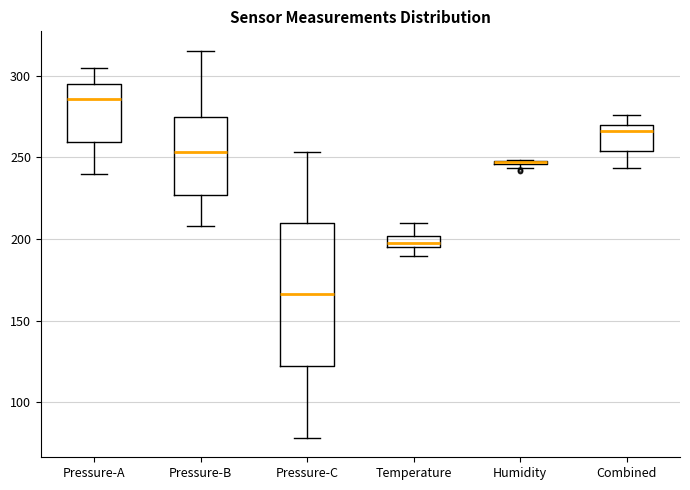

Where does the lower whisker of the box for Combined end on the y-axis? The values are not printed on the chart, so give them approximately, as read against the axis.

245